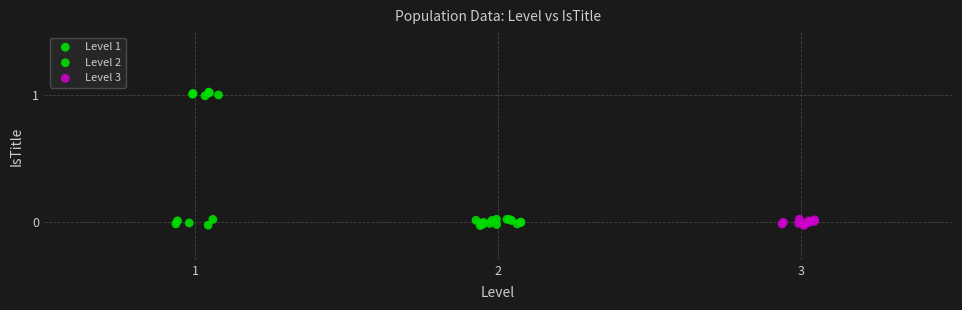

Which series contains the highest Y value?

Level 1